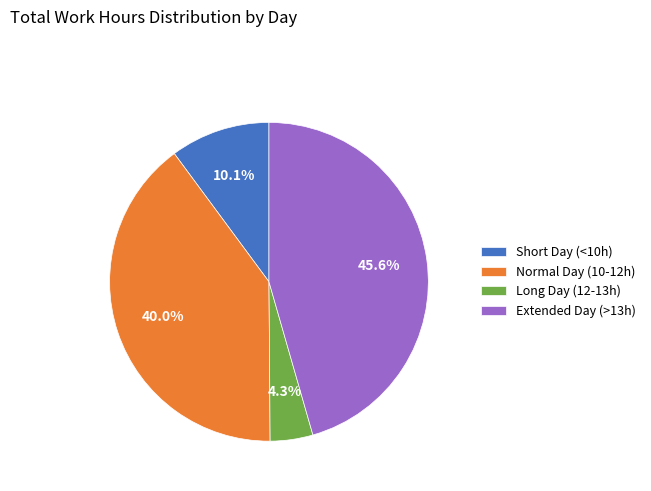

Which slice is the smallest?

Long Day (12-13h)